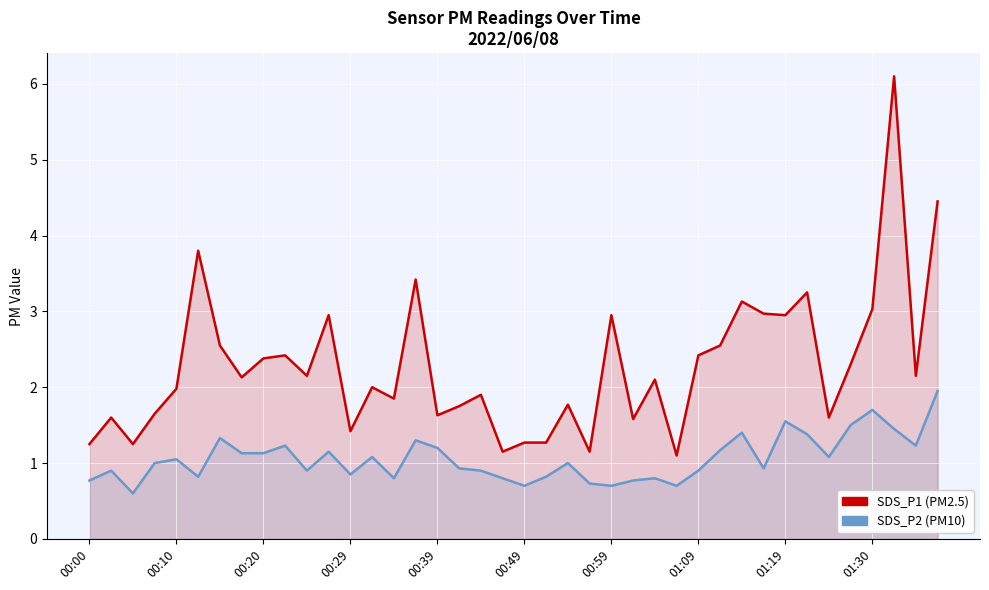

Rank the series by their average value, from lowest to highest.

SDS_P2, SDS_P1